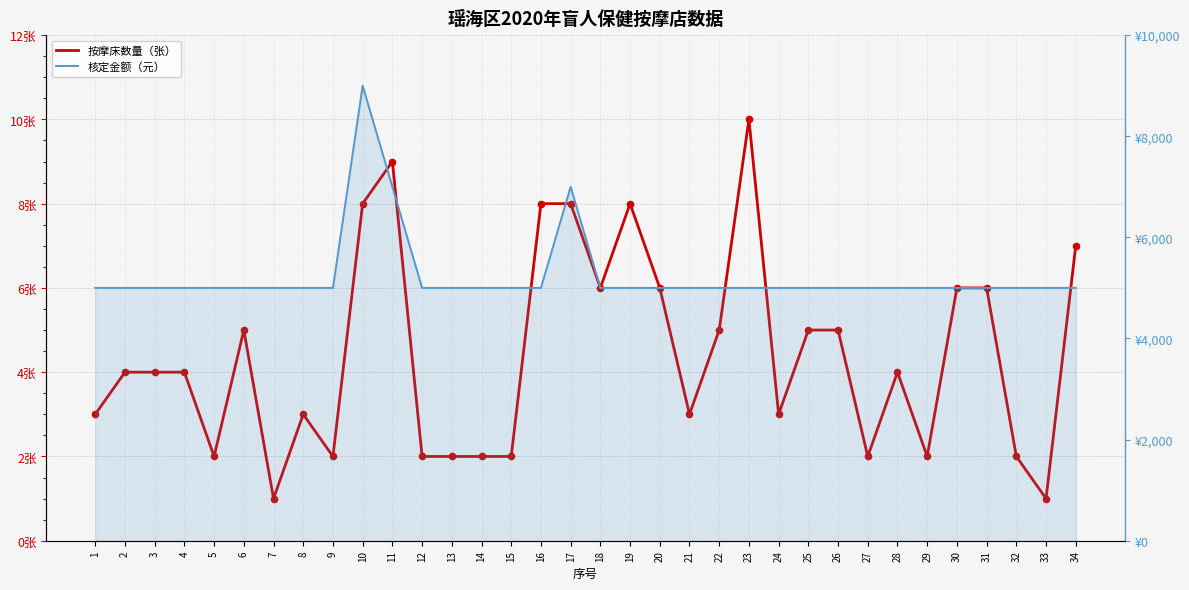

Which series reaches the maximum Y coordinate?

核定金额（元）